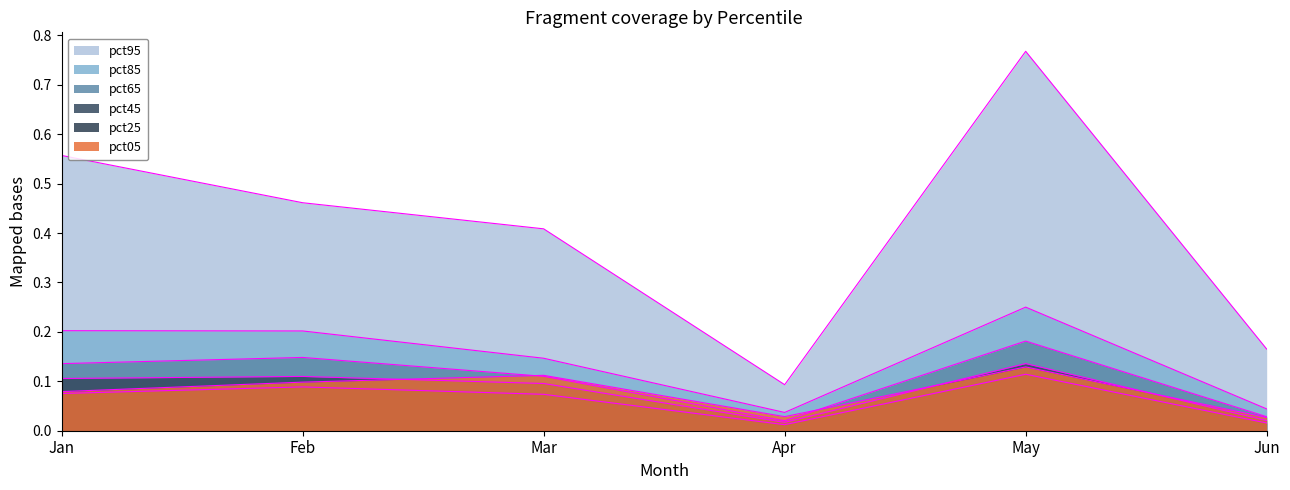

What is the difference between the second highest and second lowest values in the pct45 series?

0.1